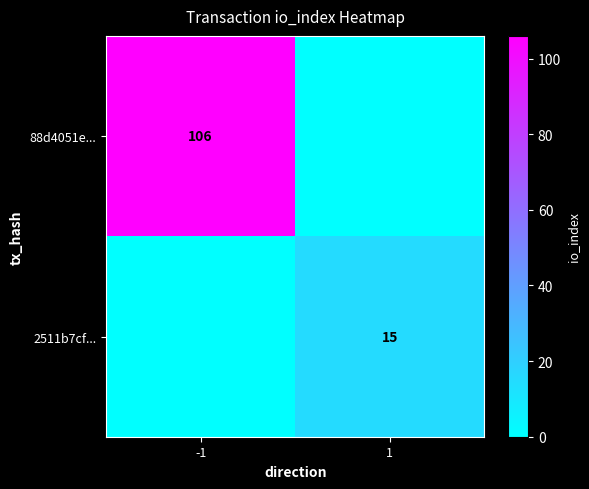

The 2511b7cf... series shows 15 at 1. True or false?

True